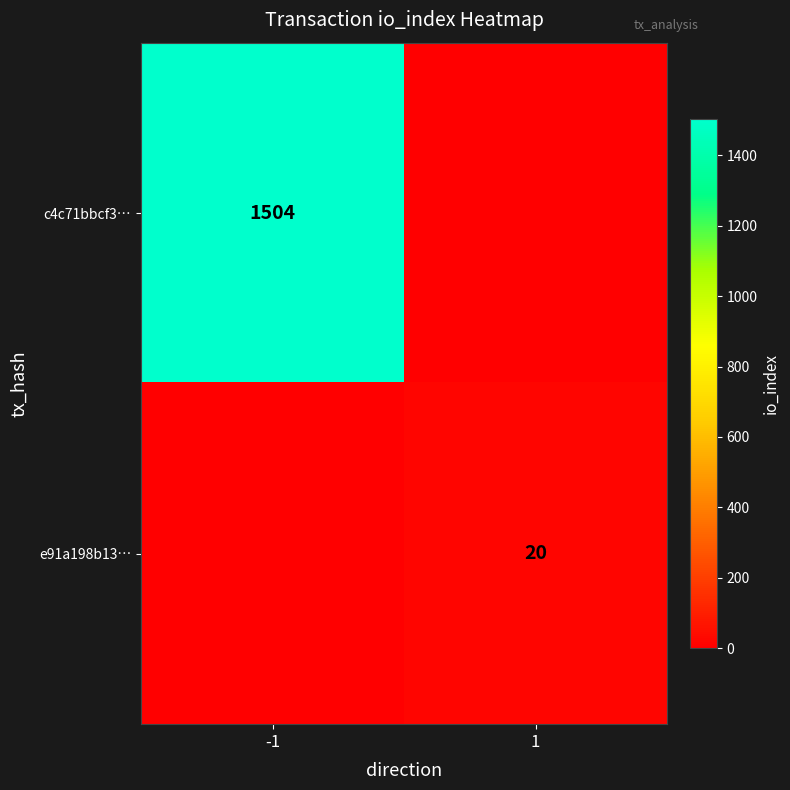

The value of c4c71bbcf3… at -1 is 1504. True or false?

True